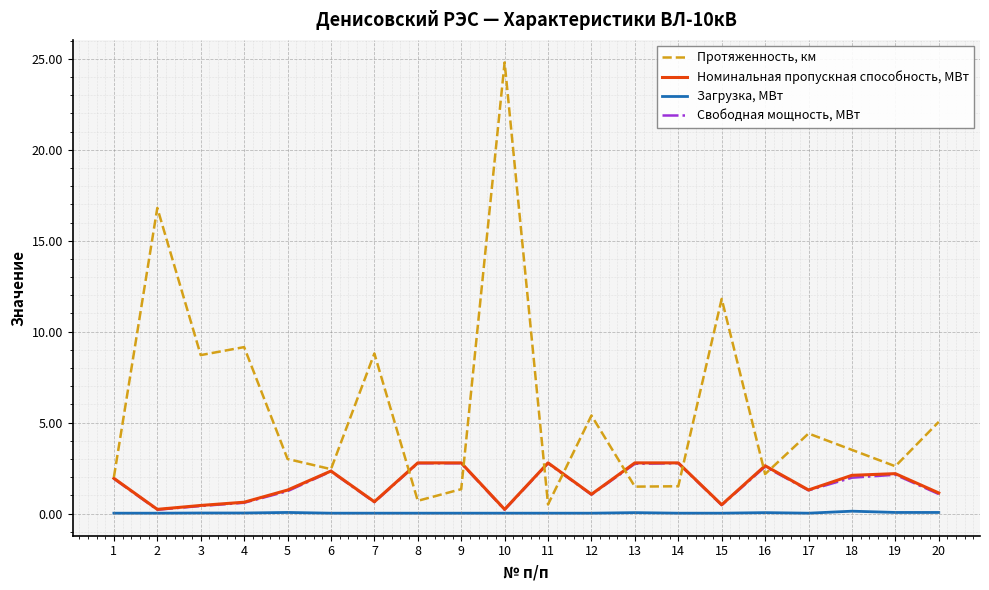

Where is the first local maximum for Протяженность, км?

2